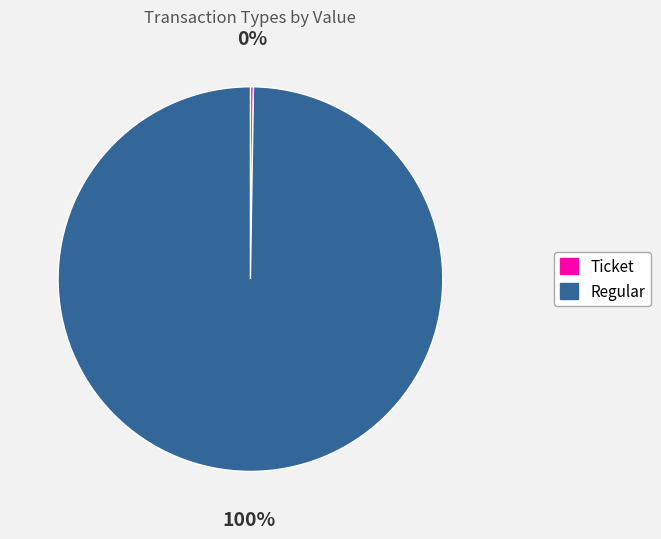

To the nearest percent, what percentage of the pie is Regular?

100%